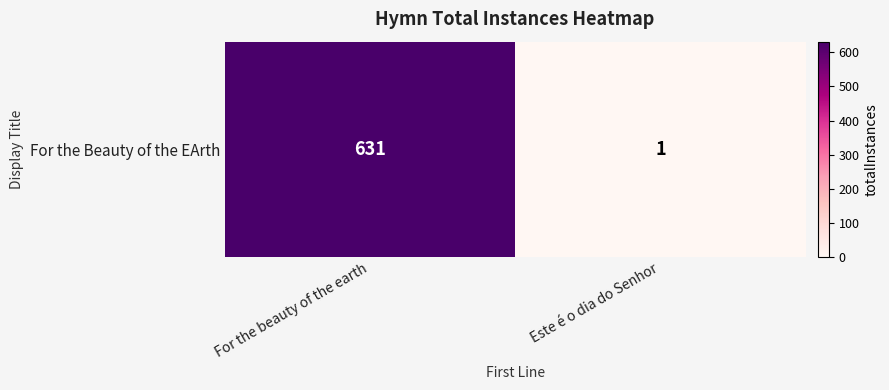

Reading left to right, extract all data points from this chart.

For the beauty of the earth=631	Este é o dia do Senhor=1